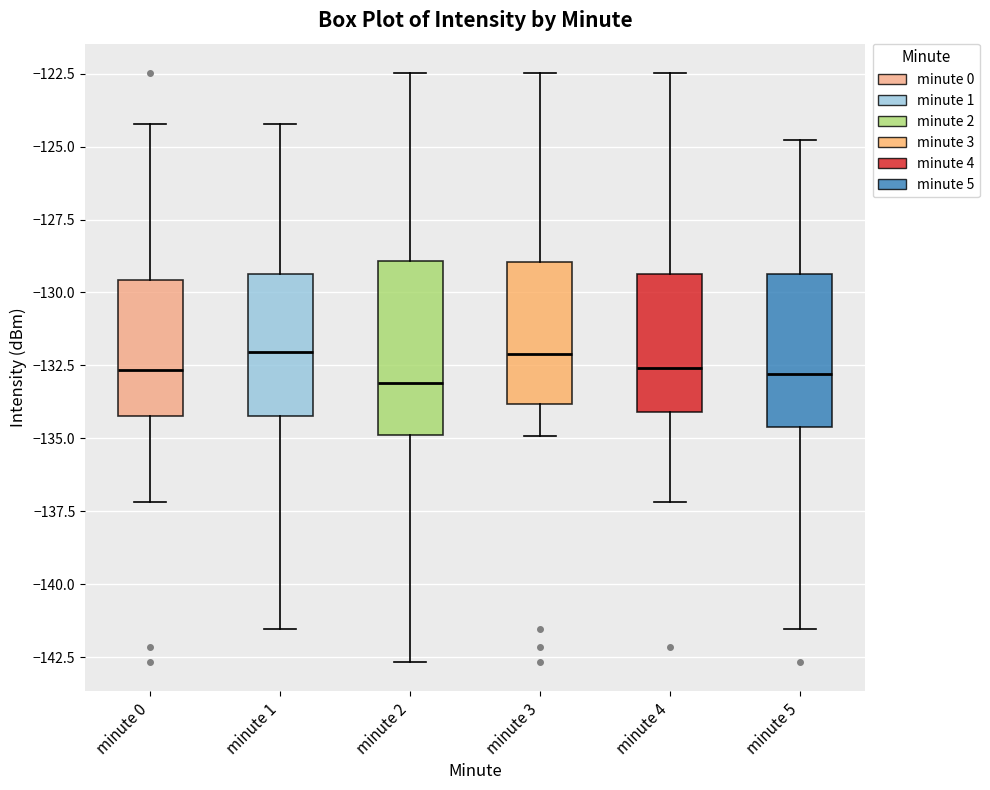

Reading left to right, transcribe this box plot: for each box, give where its median line is, the range the box spans, and where its two whiskers end, as read against the y-axis. The values are not printed on the chart, so give them approximately, as read against the axis.

minute 0: median -132.5, box -134.0 to -129.5, whiskers -137.0 to -124.0
minute 1: median -132.0, box -134.0 to -129.5, whiskers -141.5 to -124.0
minute 2: median -133.0, box -135.0 to -129.0, whiskers -142.5 to -122.5
minute 3: median -132.0, box -134.0 to -129.0, whiskers -135.0 to -122.5
minute 4: median -132.5, box -134.0 to -129.5, whiskers -137.0 to -122.5
minute 5: median -133.0, box -134.5 to -129.5, whiskers -141.5 to -125.0